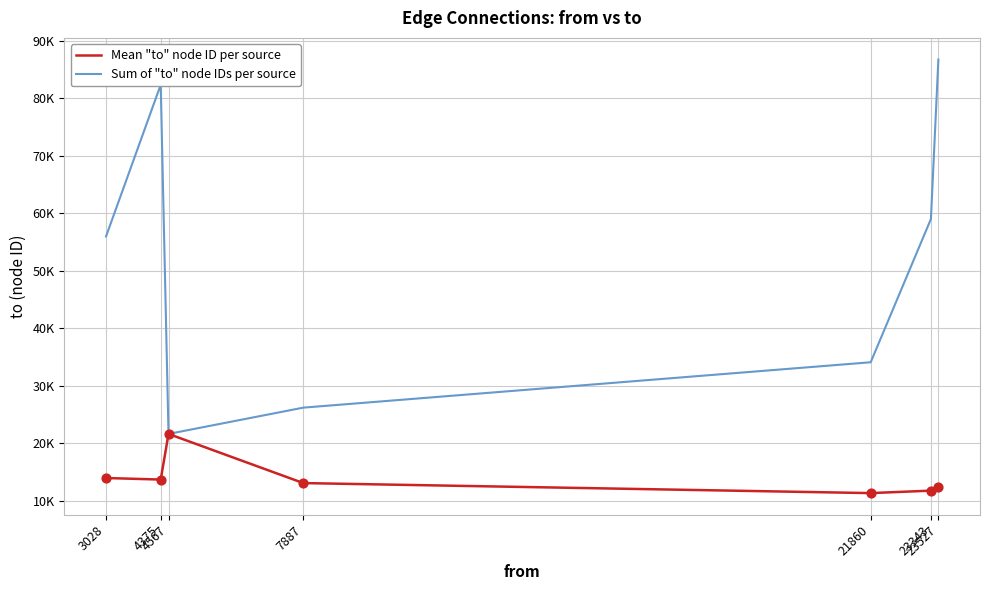

Which series has the largest total across all categories?

Sum of "to" node IDs per source